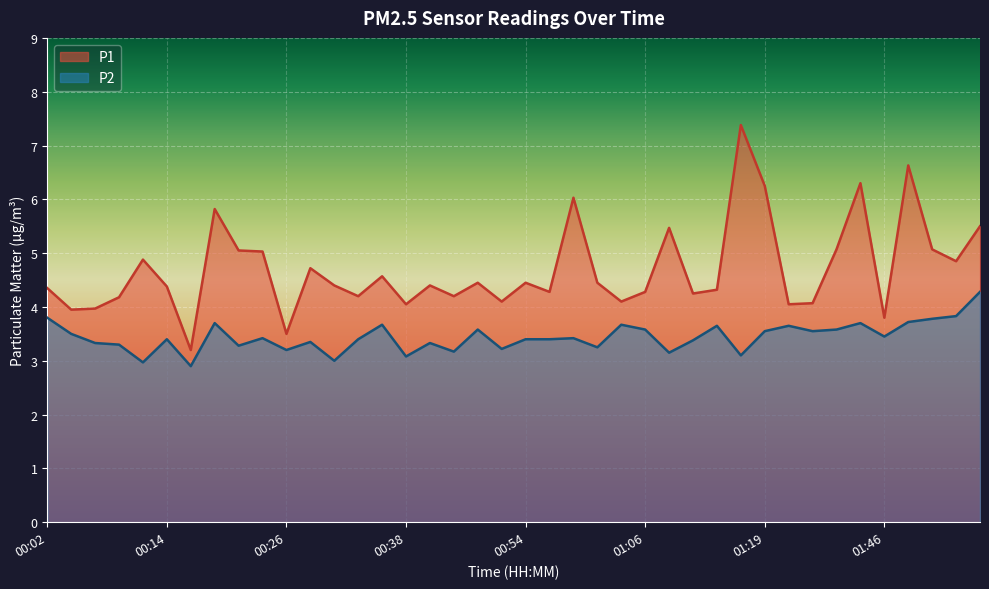

Reading right to left, what are all the values shown in this chart?

P1: 01:56=5.5	01:54=4.8	01:51=5.1	01:49=6.6	01:46=3.8	01:43=6.3	01:41=5.1	01:38=4.1	01:22=4.0	01:19=6.2	01:16=7.4	01:14=4.3	01:11=4.2	01:09=5.5	01:06=4.3	01:04=4.1	01:01=4.5	00:59=6.0	00:56=4.3	00:54=4.5	00:51=4.1	00:46=4.5	00:43=4.2	00:41=4.4	00:38=4.0	00:36=4.6	00:33=4.2	00:31=4.4	00:28=4.7	00:26=3.5	00:24=5.0	00:21=5.0	00:19=5.8	00:16=3.2	00:14=4.4	00:11=4.9	00:09=4.2	00:06=4.0	00:04=4.0	00:02=4.3
P2: 01:56=4.3	01:54=3.8	01:51=3.8	01:49=3.7	01:46=3.5	01:43=3.7	01:41=3.6	01:38=3.5	01:22=3.6	01:19=3.5	01:16=3.1	01:14=3.6	01:11=3.4	01:09=3.1	01:06=3.6	01:04=3.7	01:01=3.2	00:59=3.4	00:56=3.4	00:54=3.4	00:51=3.2	00:46=3.6	00:43=3.2	00:41=3.3	00:38=3.1	00:36=3.7	00:33=3.4	00:31=3.0	00:28=3.4	00:26=3.2	00:24=3.4	00:21=3.3	00:19=3.7	00:16=2.9	00:14=3.4	00:11=3.0	00:09=3.3	00:06=3.3	00:04=3.5	00:02=3.8